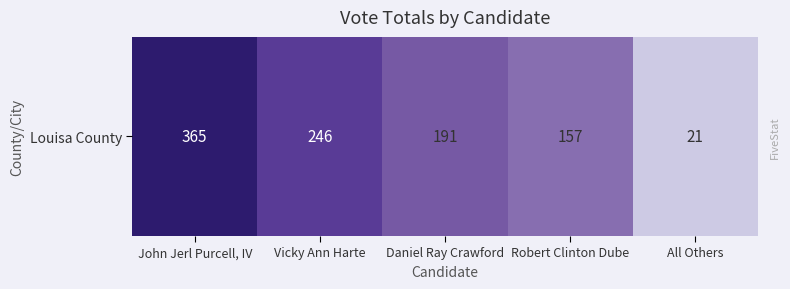

Which label corresponds to the largest value in the chart?

John Jerl Purcell, IV